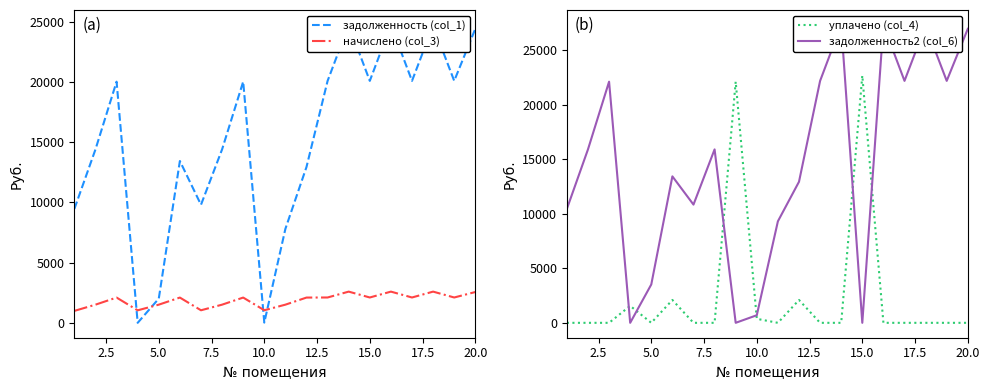

What is the sum of the уплачено (col_4) values at 10.0 and 15.0?

23029.7